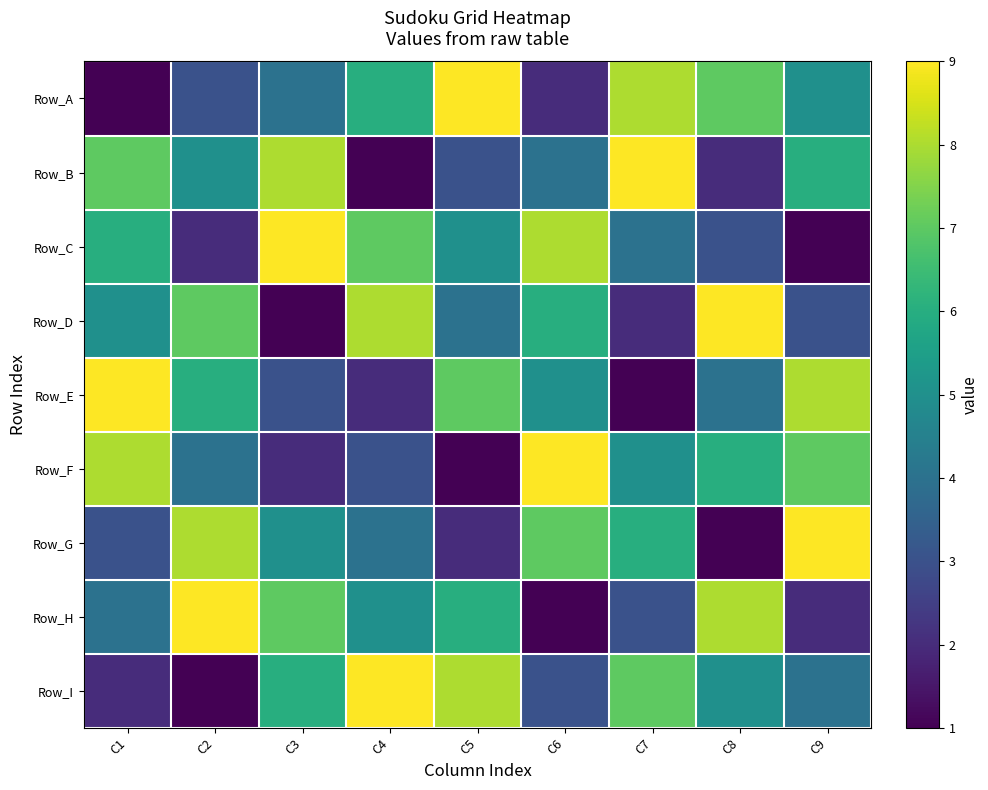

At C6, list the series in order from smallest to largest.

Row_H, Row_A, Row_I, Row_B, Row_E, Row_D, Row_G, Row_C, Row_F